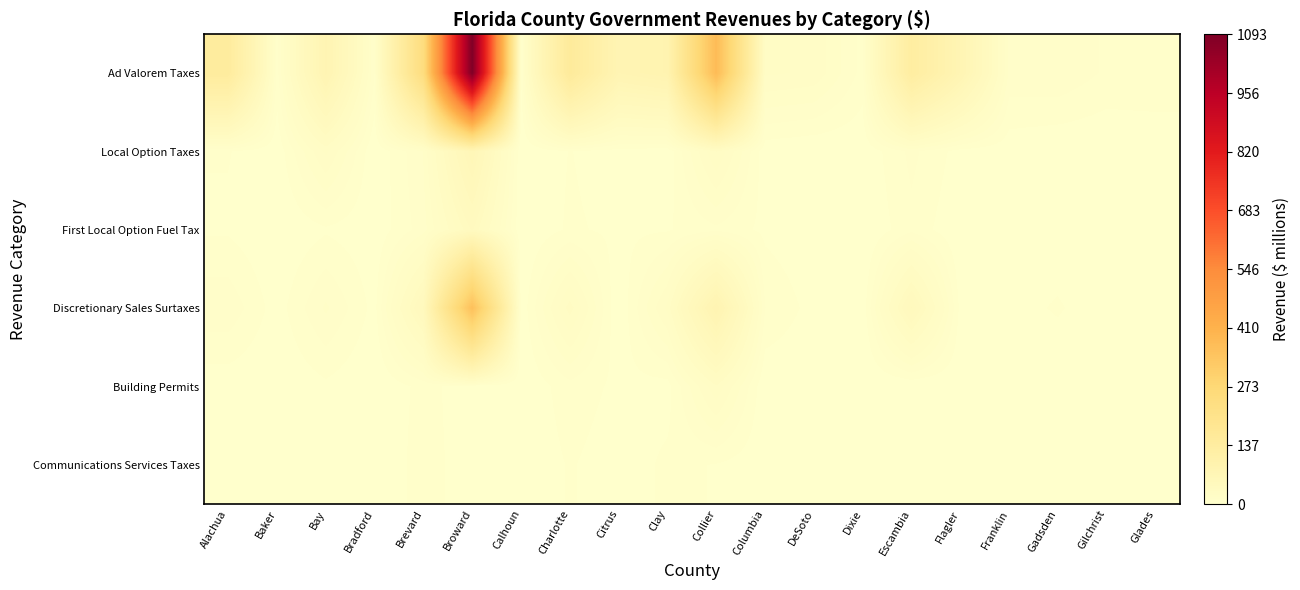

Which series has the largest range (max minus min)?

Ad Valorem Taxes